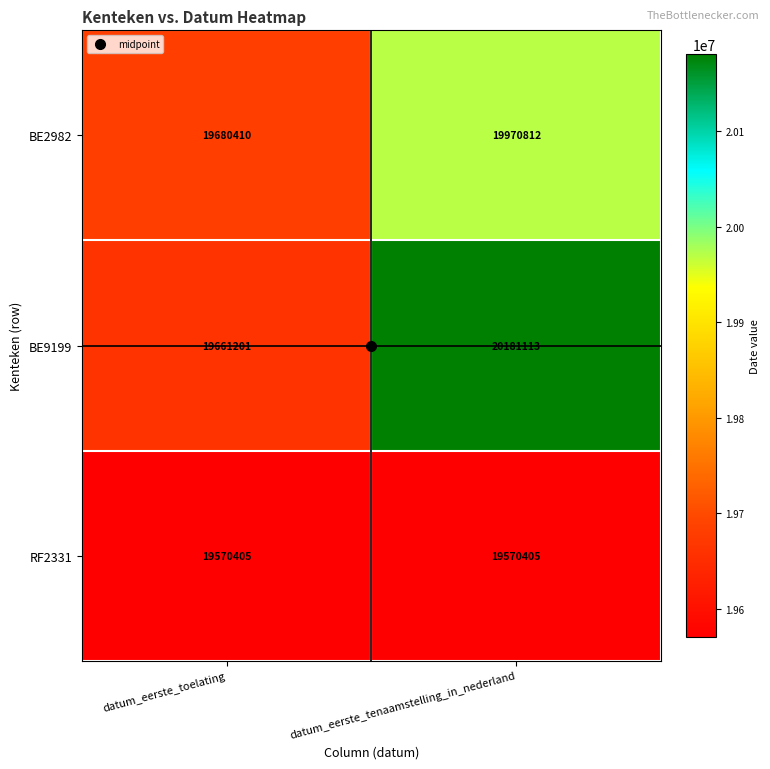

How many series are shown in this chart?

3